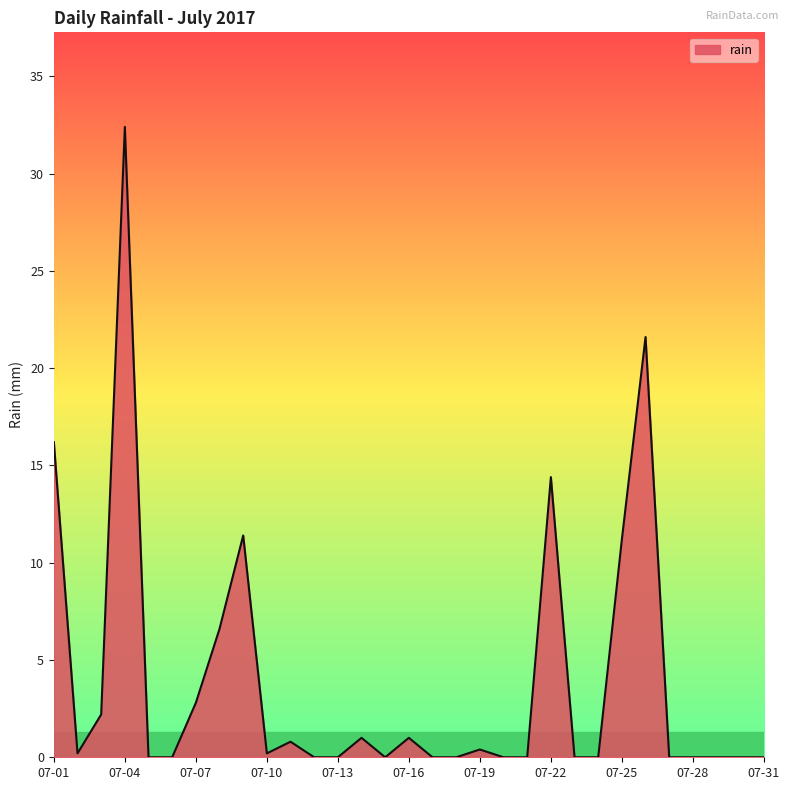

What is the greatest value displayed?

32.4